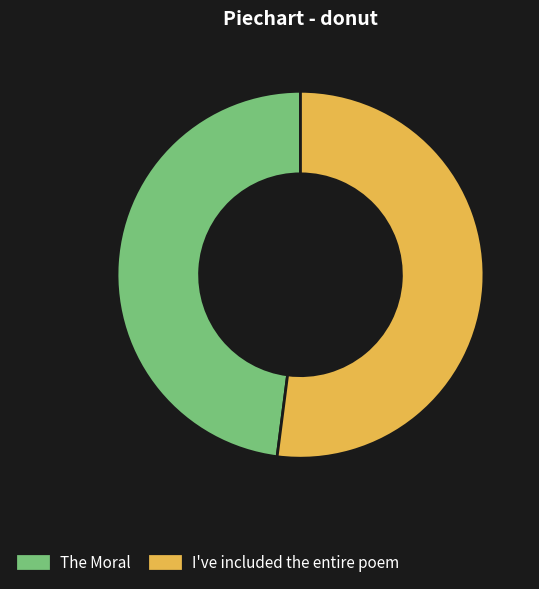

Is the sum of I've included the entire poem and The Moral greater than half?

Yes